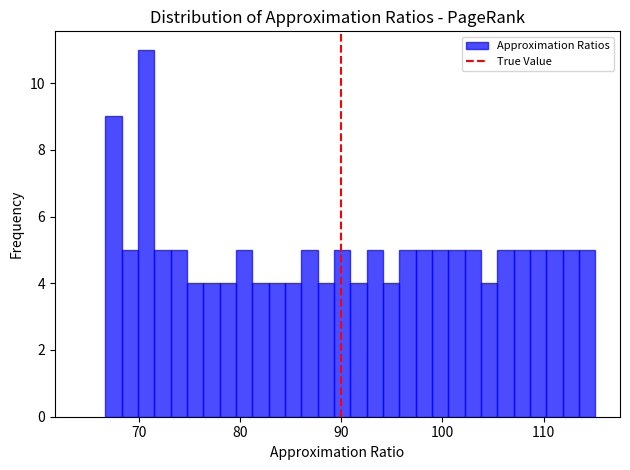

Read against the x-axis, roughly where is the centre of the tallest bar?

71